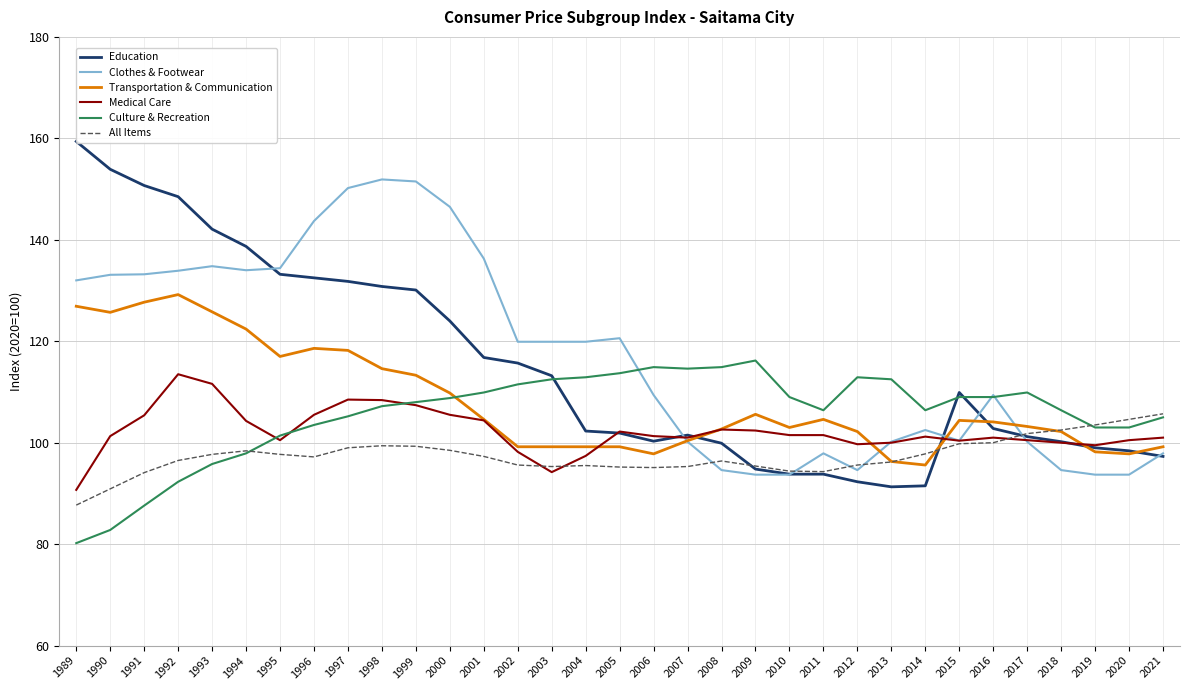

Which has a higher value, 2004 or 2012?

2004